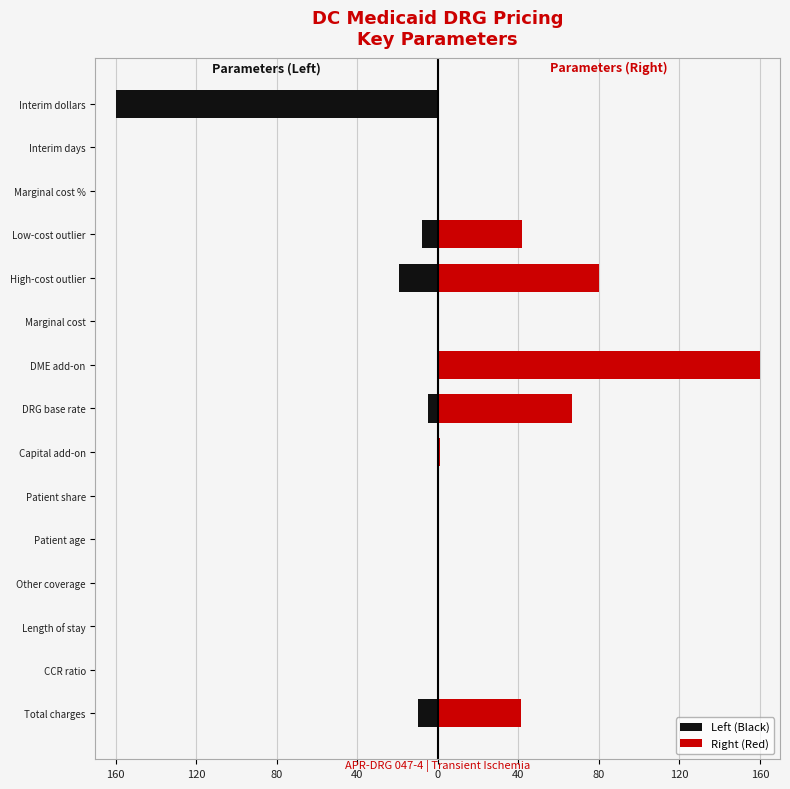

The value of Right (Red) at Length of stay is 0.0. True or false?

False